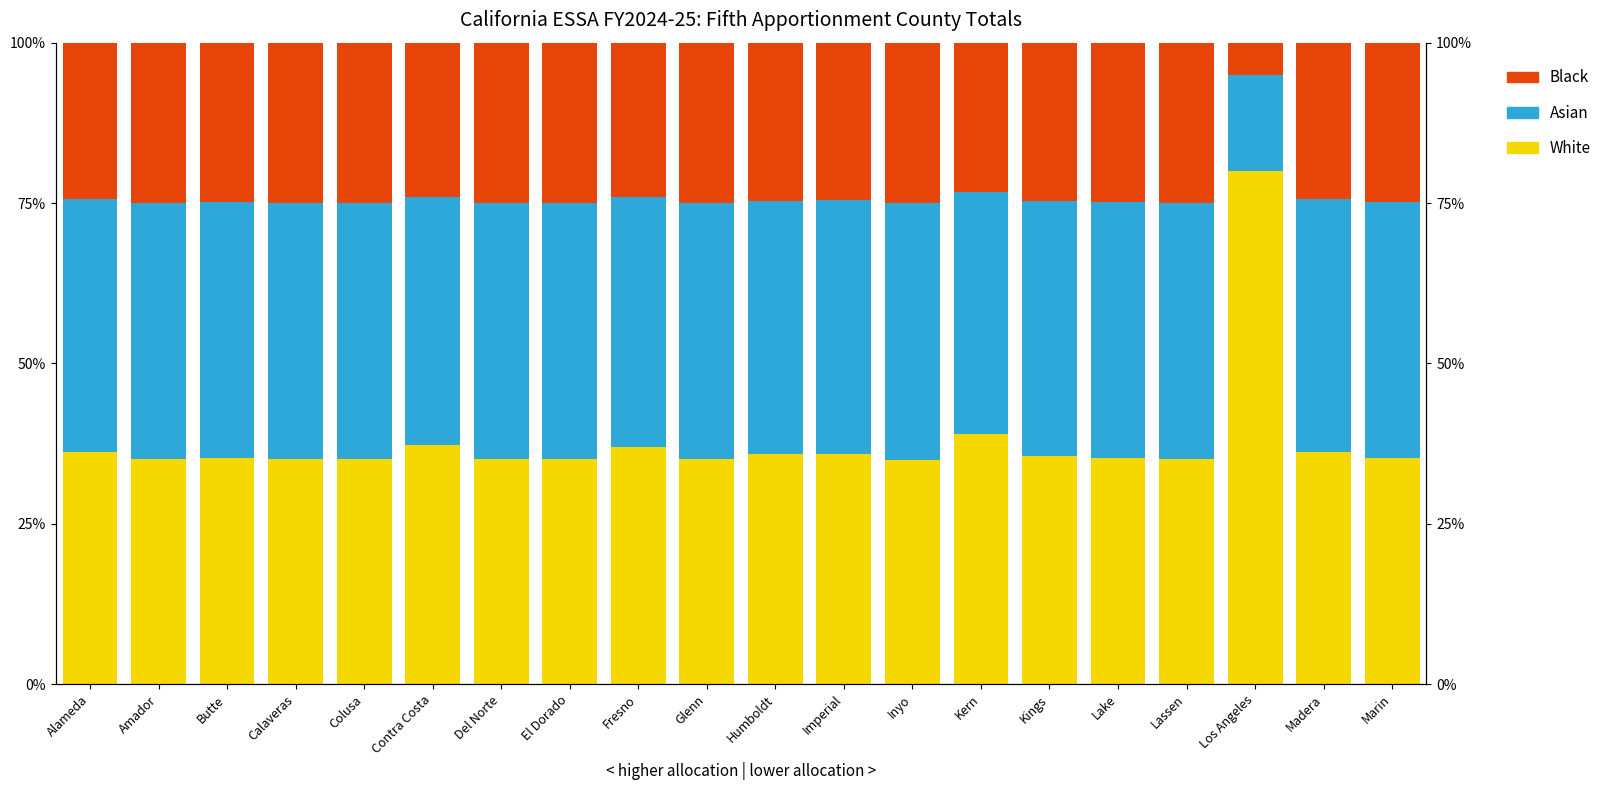

Reading right to left, transcribe all the data shown in this chart.

White: 35.2	36.2	80.0	35.0	35.2	35.6	39.0	35.0	35.9	35.8	35.1	37.0	35.1	35.0	37.2	35.1	35.0	35.2	35.1	36.2
Asian: 39.9	39.3	15.0	40.0	39.9	39.7	37.8	40.0	39.5	39.5	39.9	38.9	40.0	40.0	38.8	40.0	40.0	39.9	39.9	39.3
Black: 24.9	24.4	5.0	25.0	24.9	24.7	23.2	25.0	24.6	24.6	24.9	24.1	25.0	25.0	24.0	25.0	25.0	24.9	25.0	24.5